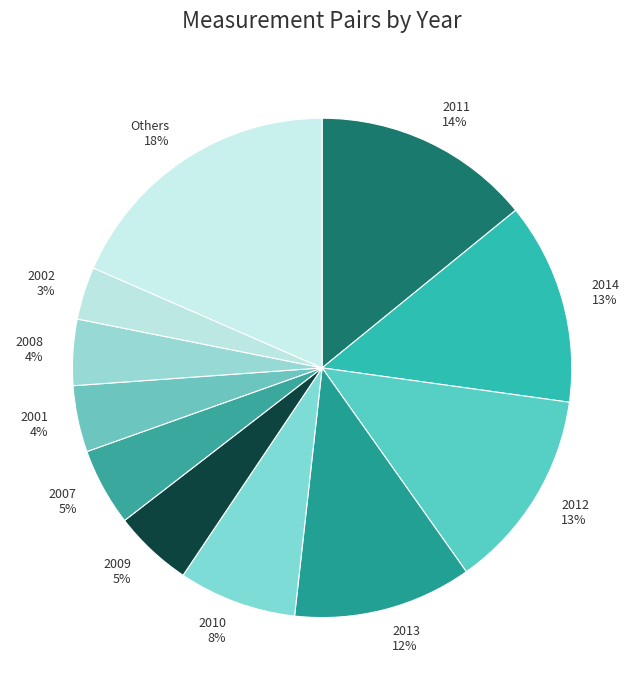

To the nearest percent, what percentage of the pie is 2007 5%?

5%